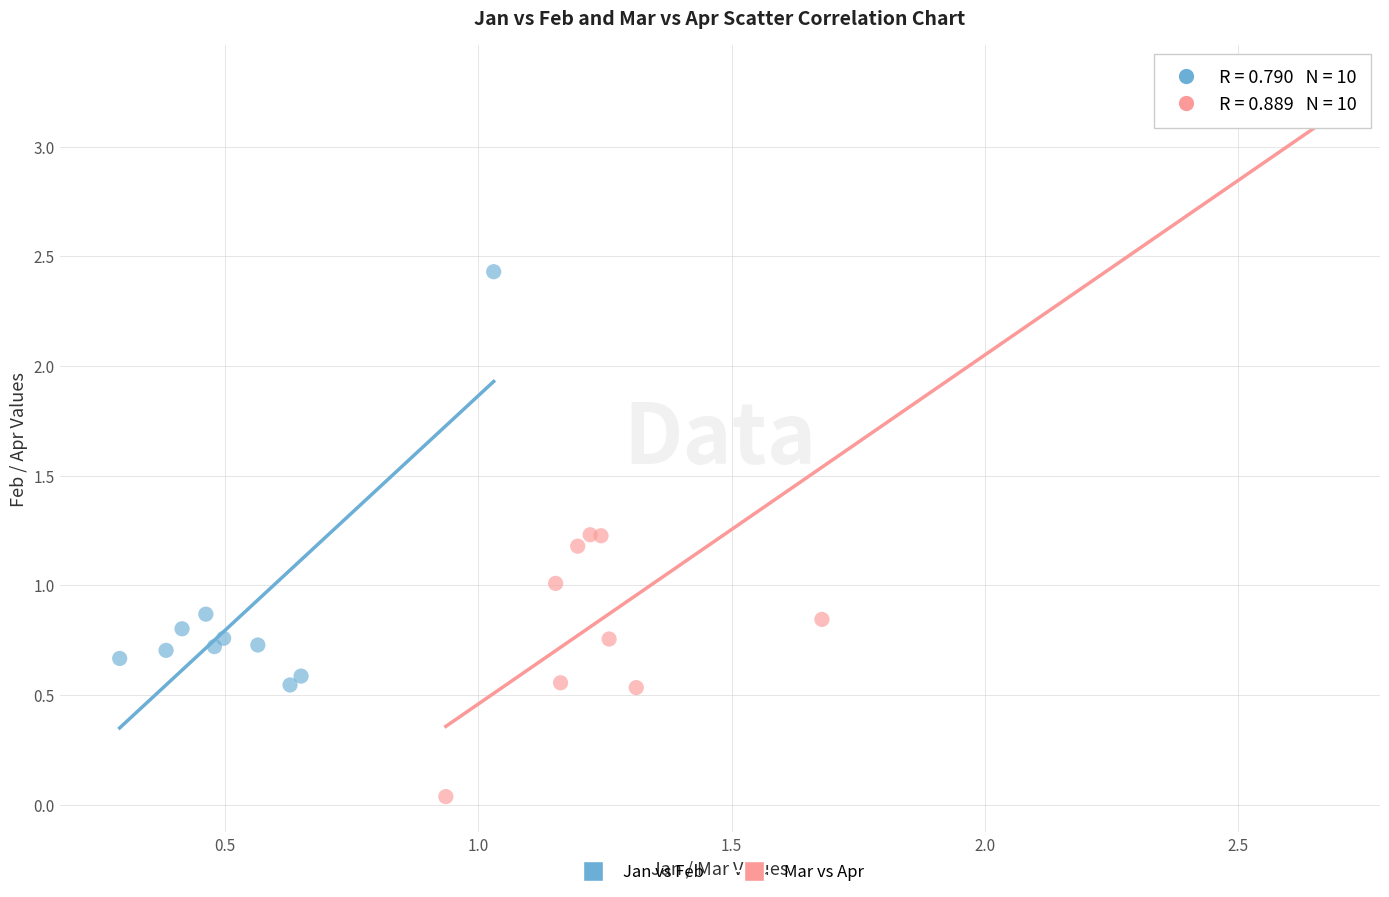

Which series has the widest spread of Y values?

Mar vs Apr